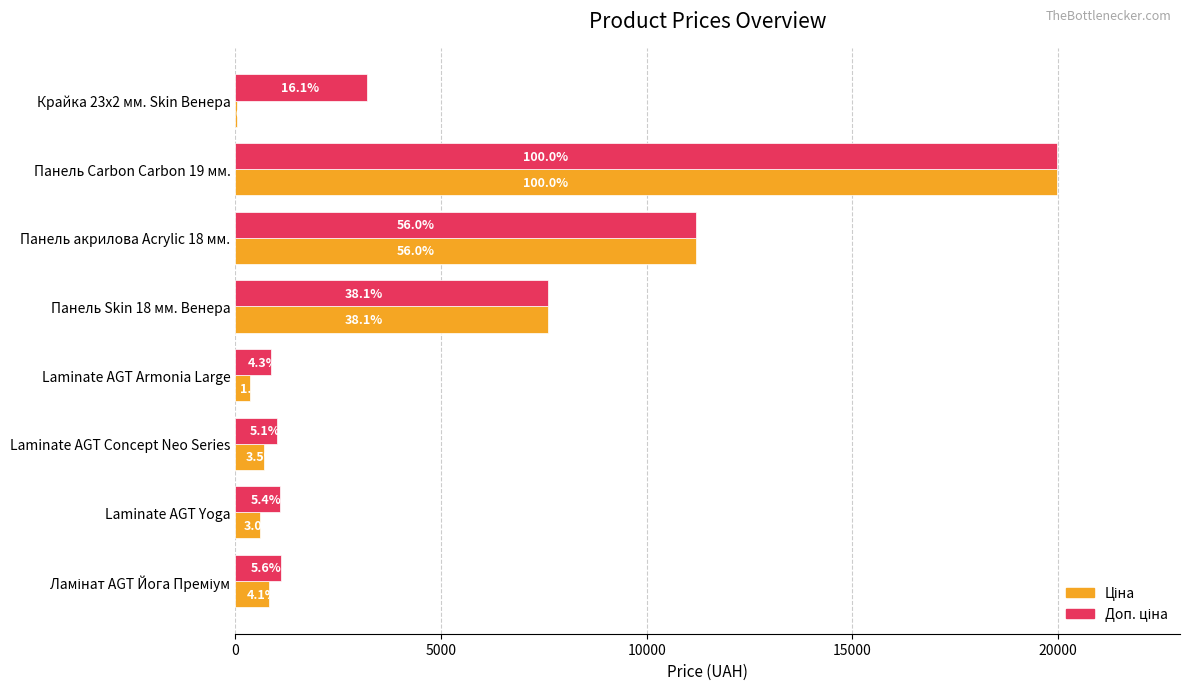

What are all the series names shown in the legend?

Ціна, Доп. ціна